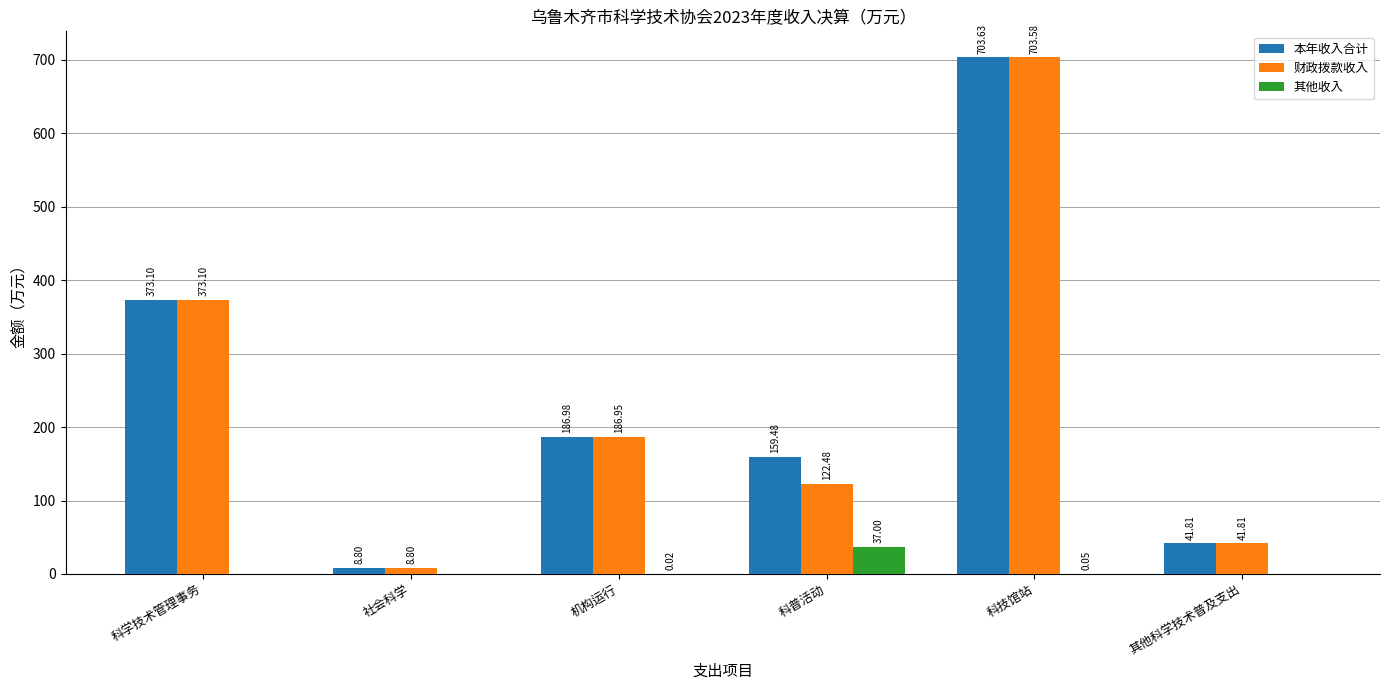

Which series changed the most between 科普活动 and 其他科学技术普及支出?

本年收入合计